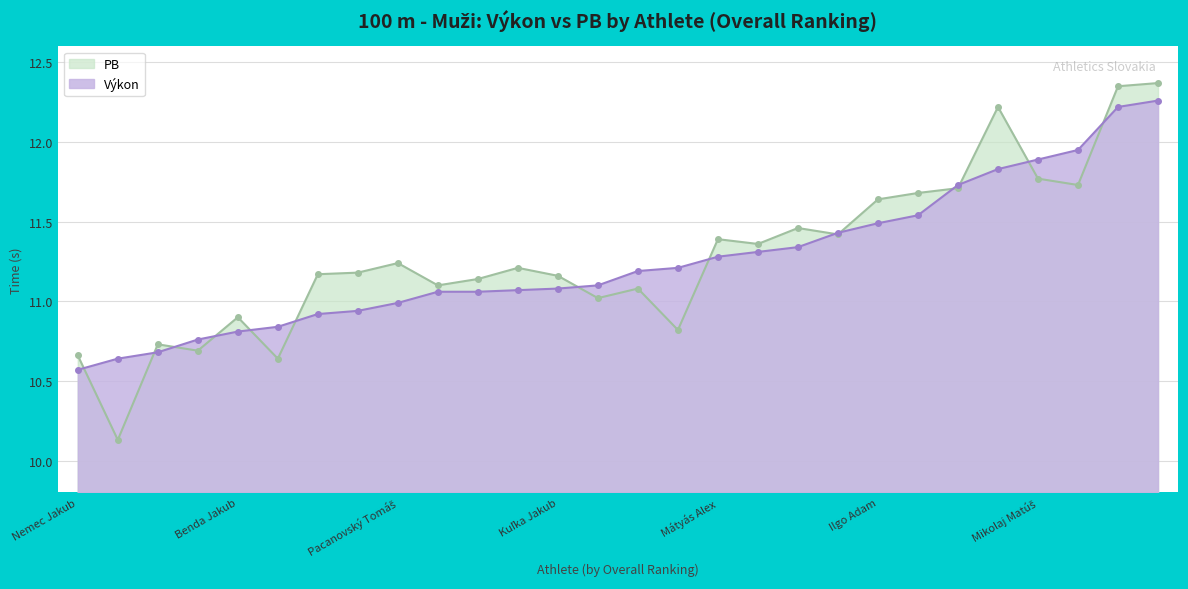

True or false: PB has more than 2 interior local peaks.

True